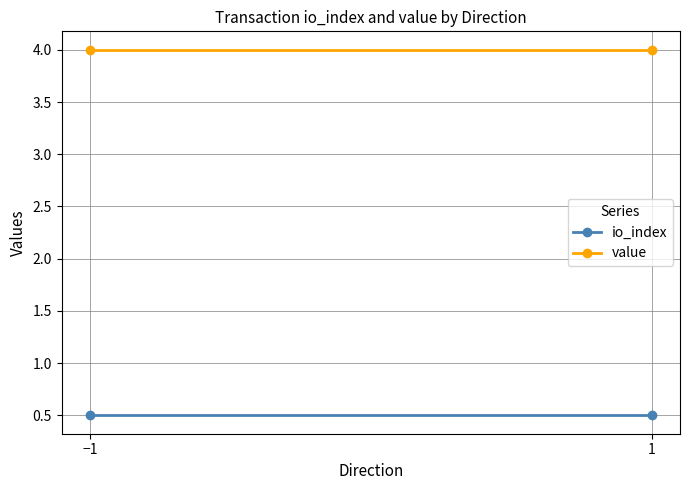

What is the difference between the highest and lowest values at −1?

3.5